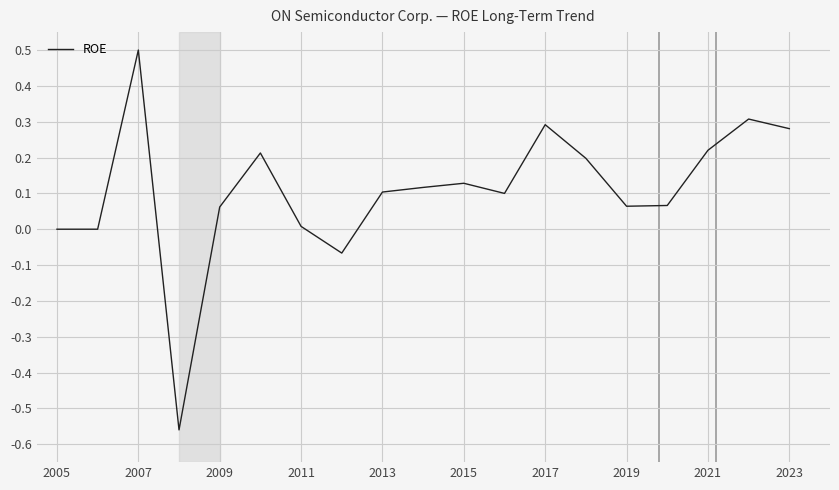

How many lines are shown in the chart?

1